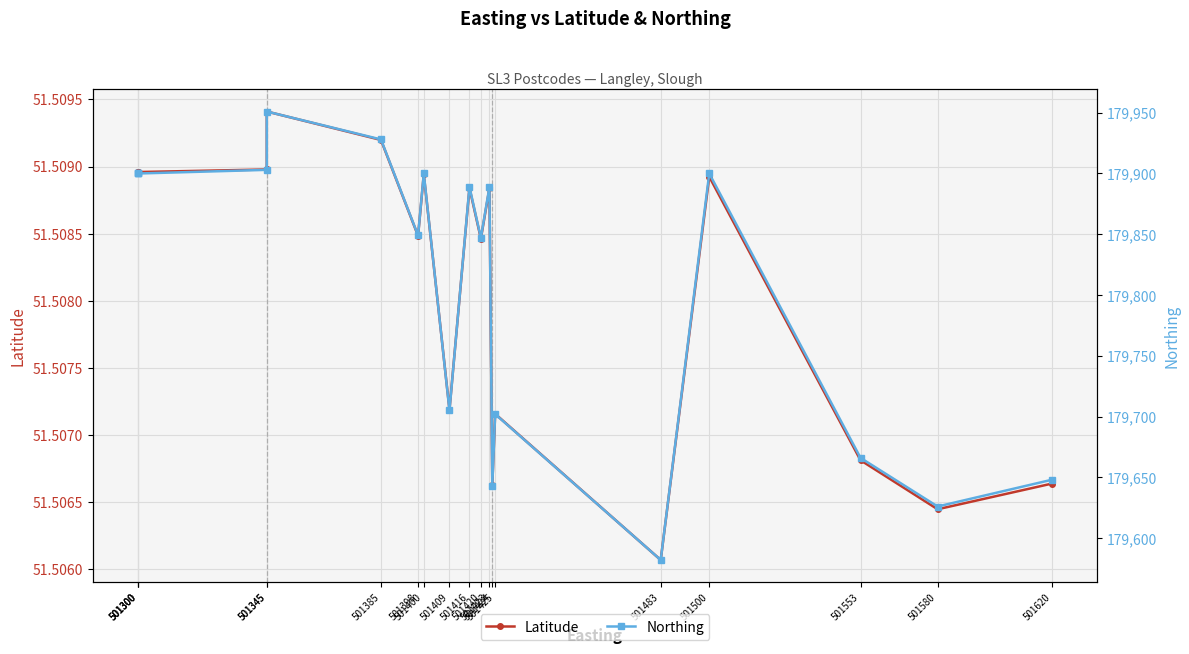

Reading left to right, list all the values displayed in this chart.

Latitude: 51.5	51.5	51.5	51.5	51.5	51.5	51.5	51.5	51.5	51.5	51.5	51.5	51.5	51.5	51.5	51.5	51.5	51.5	51.5
Northing: 179900.0	179900.0	179900.0	179903.0	179951.0	179928.0	179849.0	179900.0	179705.0	179889.0	179847.0	179889.0	179643.0	179702.0	179582.0	179900.0	179666.0	179626.0	179648.0